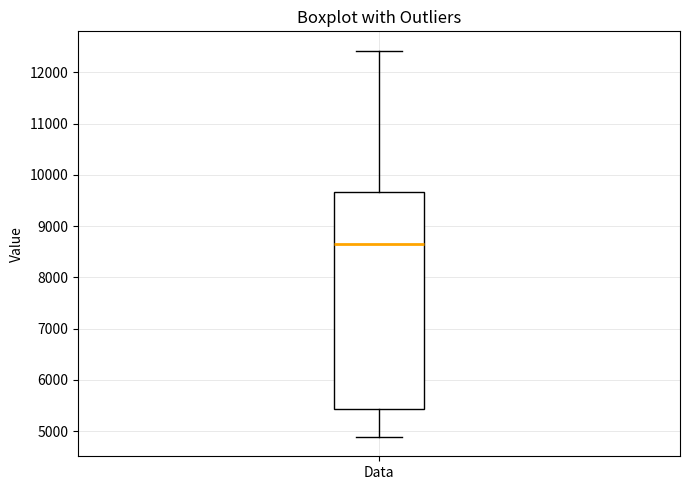

Read this box plot against the y-axis: the position of the median line, the range covered by the box, and the ends of both whiskers. The values are not printed on the chart, so give them approximately, as read against the axis.

median 8700, box 5400 to 9700, whiskers 4900 to 12400